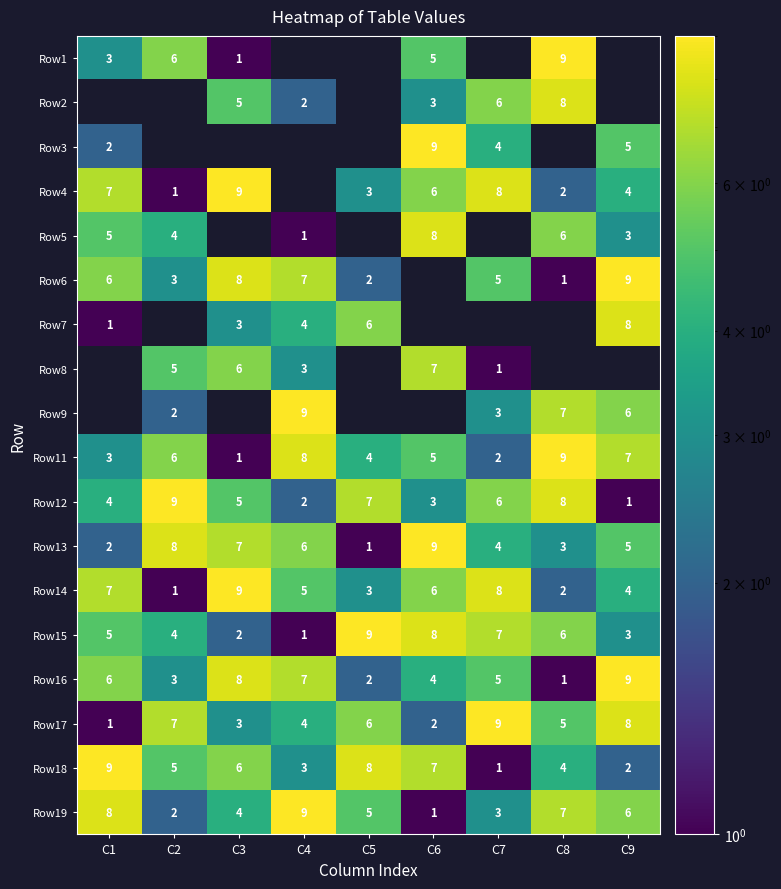

Is the value of Row4 at C9 greater than the value of Row12 at C5?

No